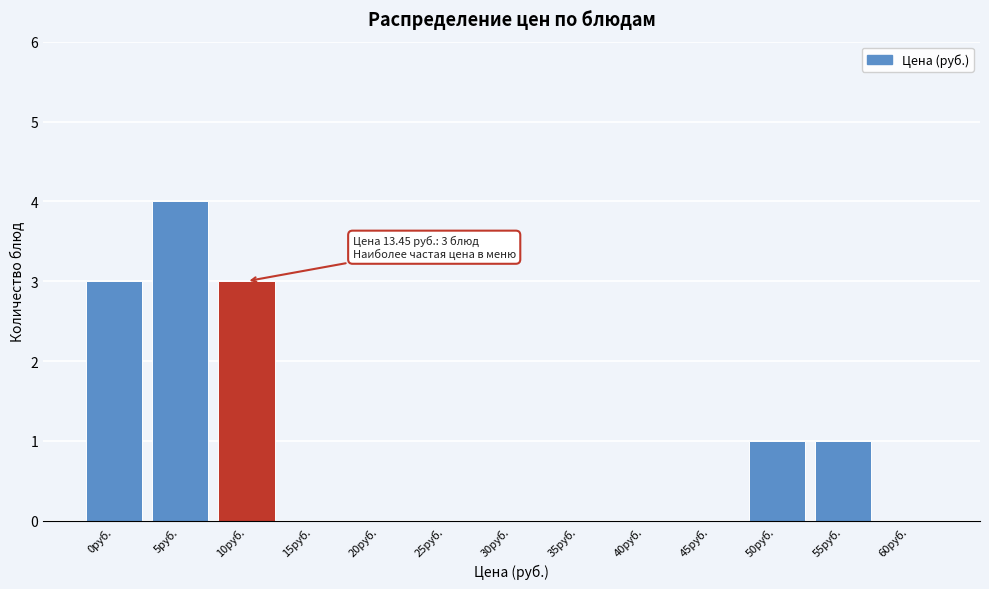

Reading left to right, list all the values displayed in this chart.

0руб.=3	5руб.=4	10руб.=3	15руб.=0	20руб.=0	25руб.=0	30руб.=0	35руб.=0	40руб.=0	45руб.=0	50руб.=1	55руб.=1	60руб.=0